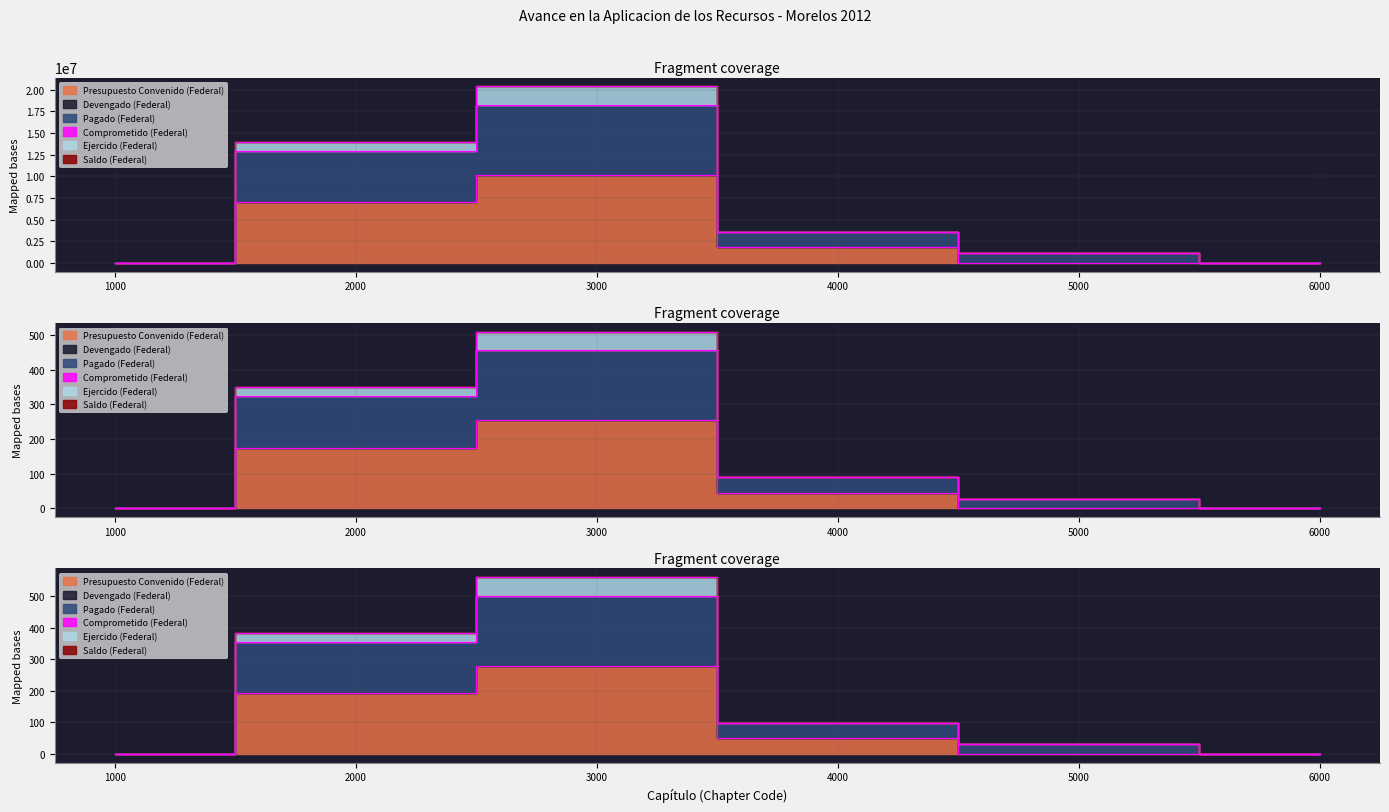

At which label does Presupuesto Convenido (Federal) reach its peak?

3000